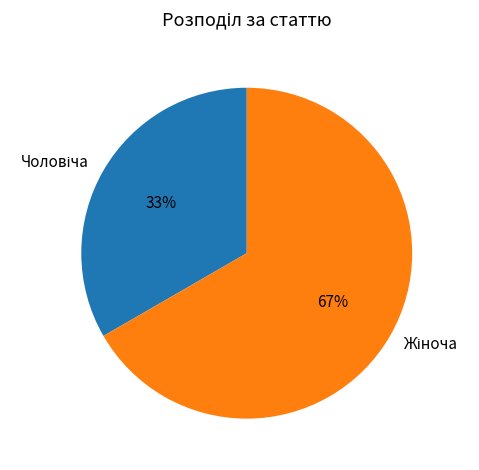

Is there a majority slice in this chart?

Yes